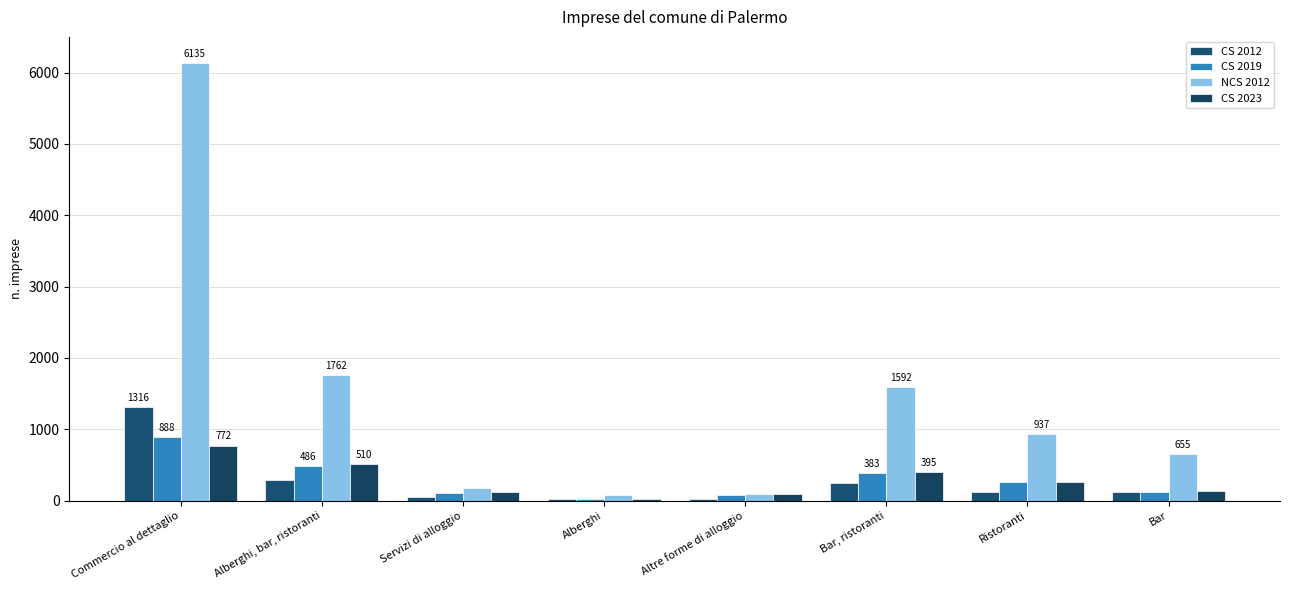

What are all the series names shown in the legend?

CS 2012, CS 2019, NCS 2012, CS 2023